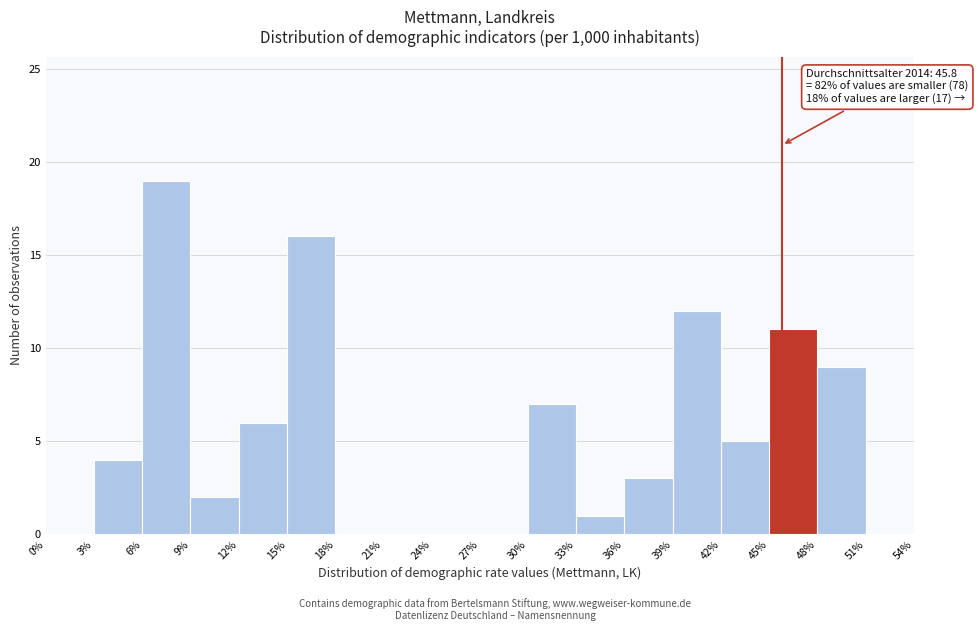

Over which range of the x-axis is the bar tallest?

6% to 9%